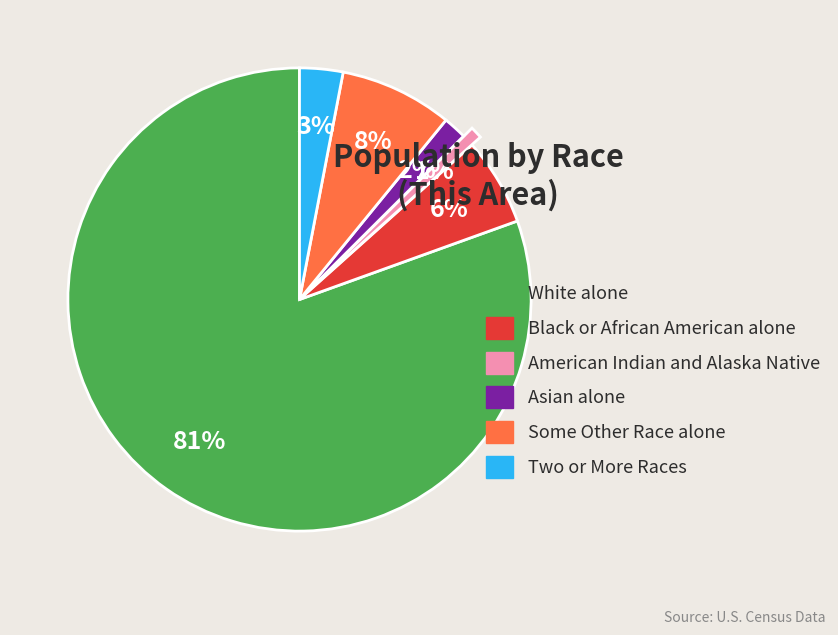

What percentage is the Black or African American alone slice, to the nearest percent?

6%